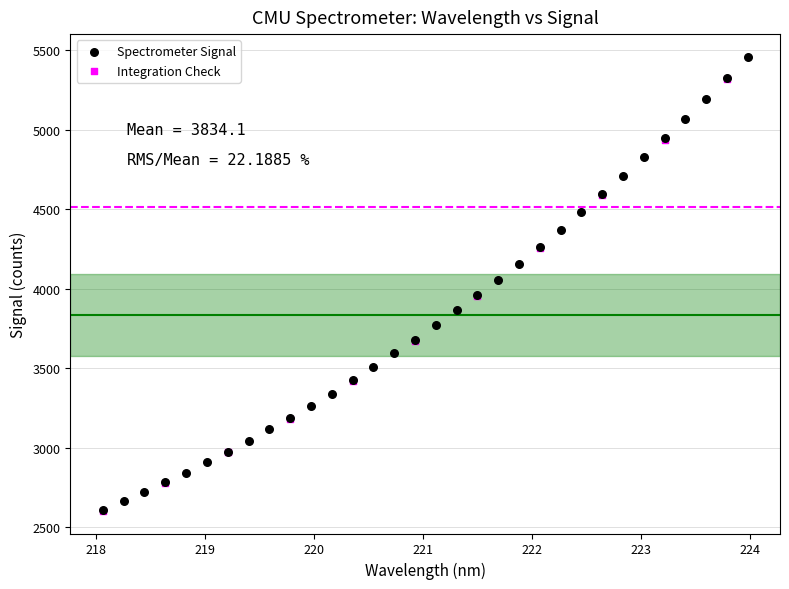

Which series reaches the maximum Y coordinate?

Spectrometer Signal